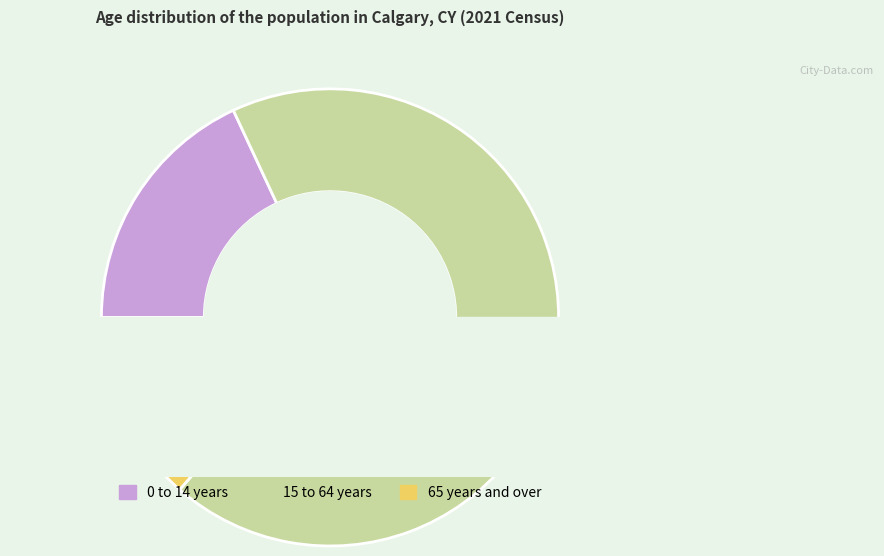

Combined, do 0 to 14 years and 65 years and over account for over 50%?

No